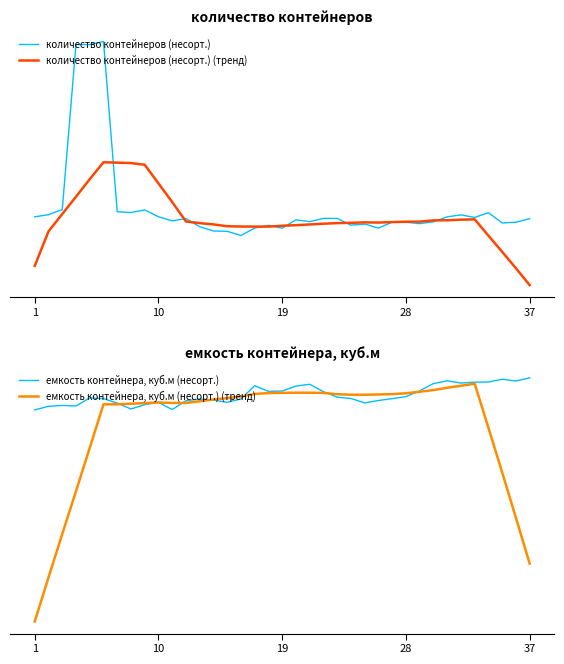

What is the sum of all емкость контейнера, куб.м (несорт.) (тренд) values?

25.8